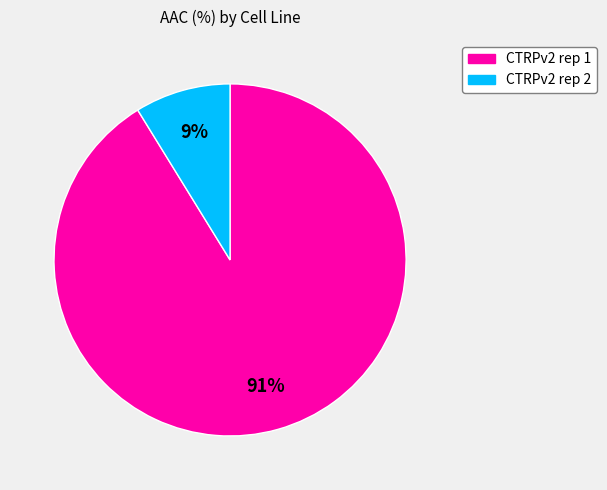

Is the sum of CTRPv2 rep 2 and CTRPv2 rep 1 greater than half?

Yes